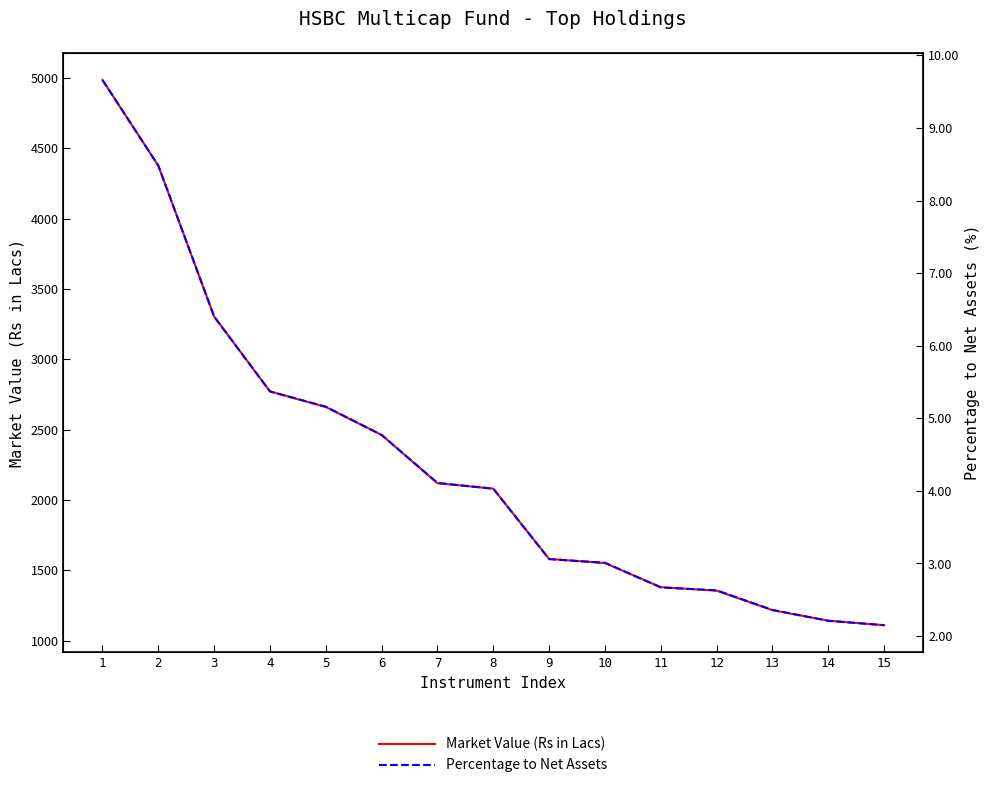

Reading left to right, list all the values displayed in this chart.

Market Value (Rs in Lacs): 4986.1	4376.9	3304.3	2771.7	2660.8	2462.1	2119.2	2080.3	1580.8	1551.5	1380.2	1355.2	1216.5	1142.0	1109.6
Percentage to Net Assets: 9.7	8.5	6.4	5.4	5.2	4.8	4.1	4.0	3.1	3.0	2.7	2.6	2.4	2.2	2.1